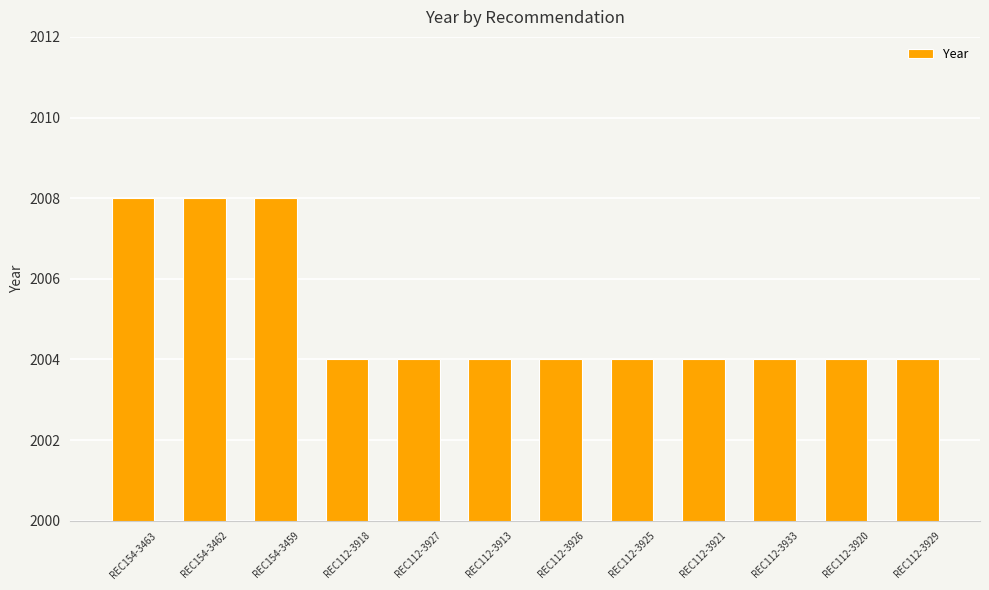

What is the difference between the maximum and minimum values?

4